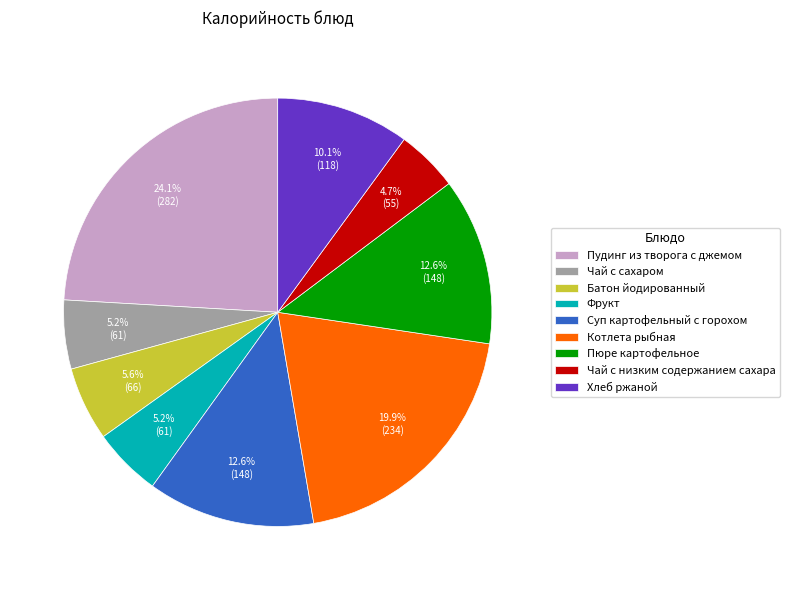

Is it true that Суп картофельный с горохом is 3% of the pie?

False